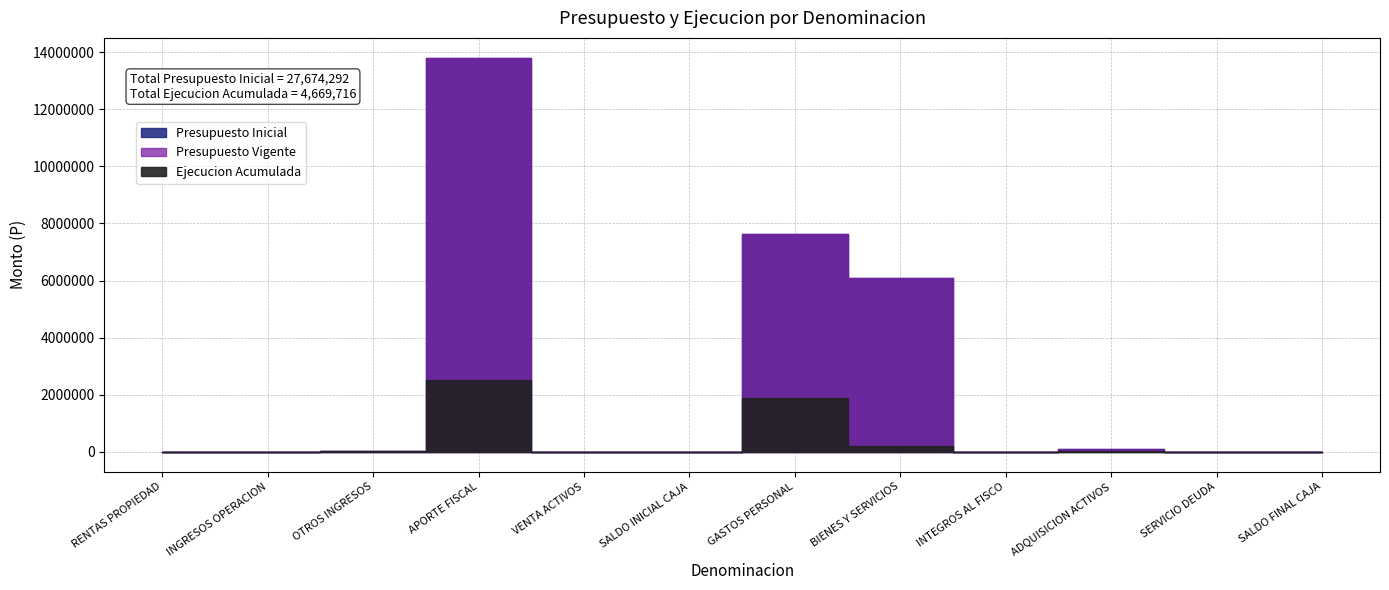

At which category does Presupuesto Vigente reach its first local peak?

APORTE FISCAL